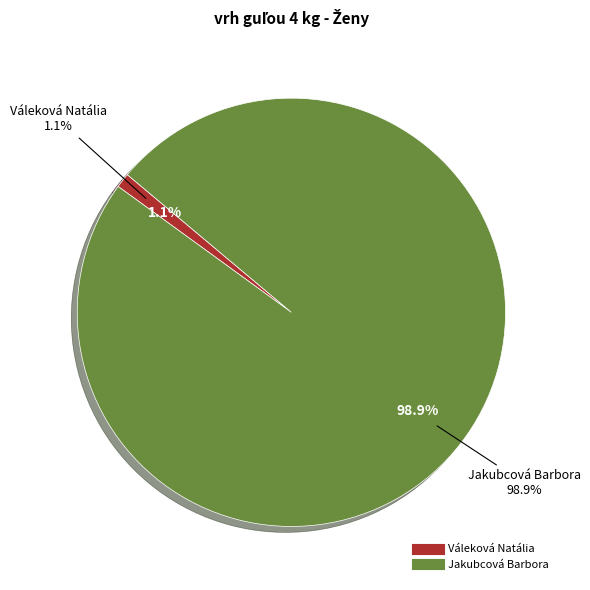

Rank the categories by value from highest to lowest.

Jakubcová Barbora, Váleková Natália